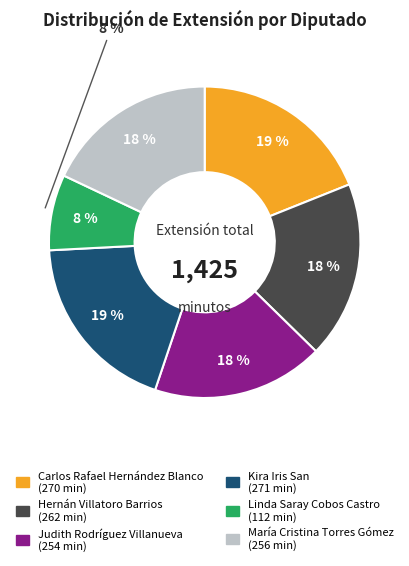

How many slices are in this pie chart?

6